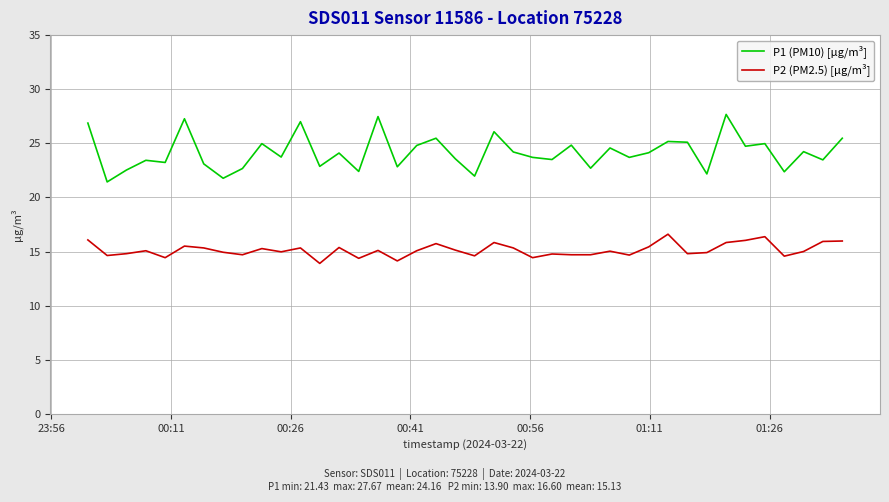

What is the minimum value for P1 (PM10) [µg/m³]?

21.4